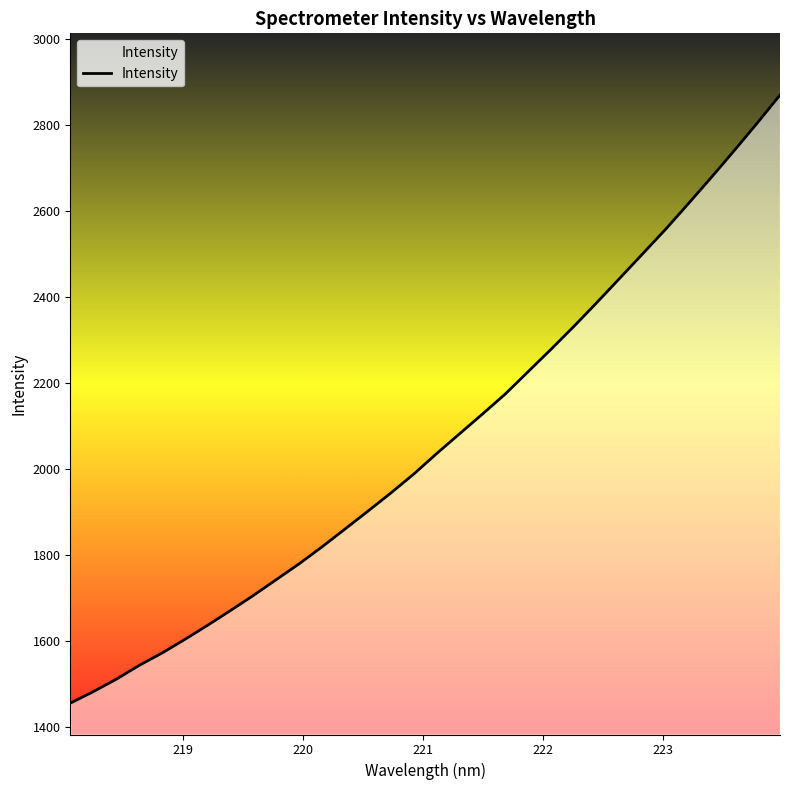

What is the greatest value displayed?

2869.2